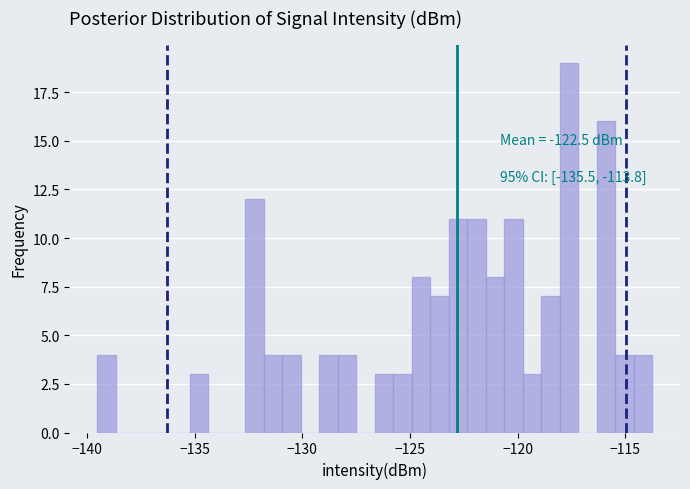

Read against the x-axis, roughly where is the centre of the tallest bar?

-117.5